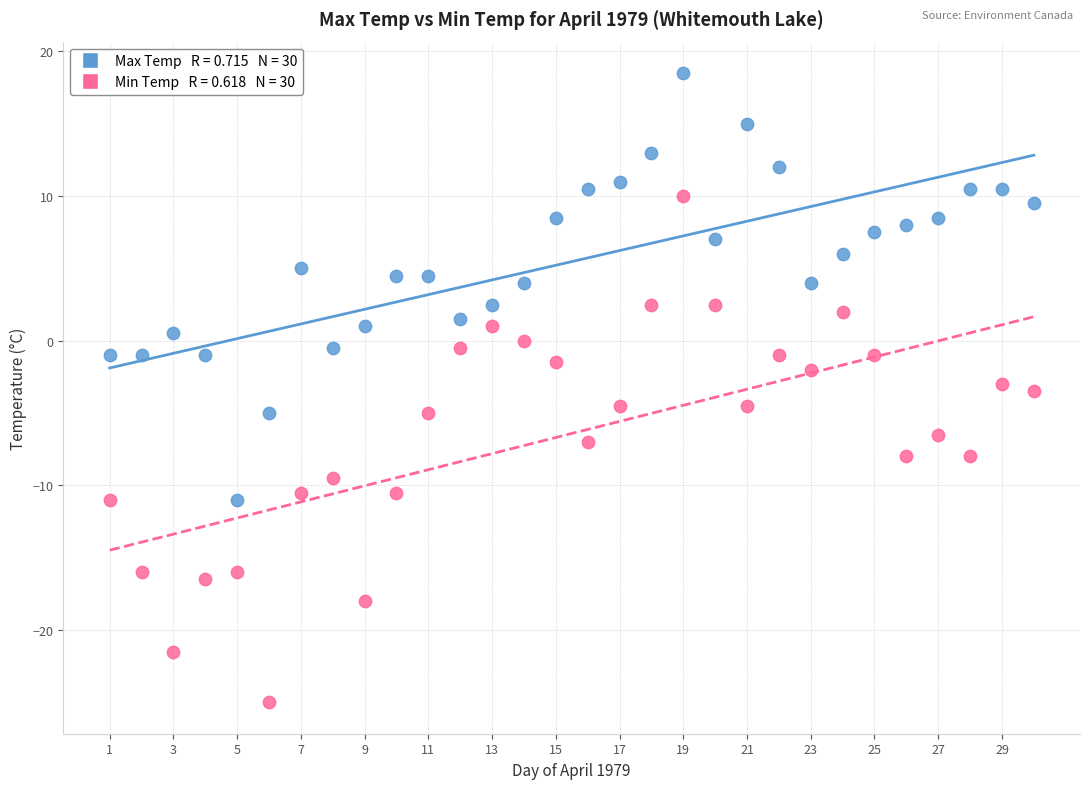

Across all data points, what is the range of Y values (max minus min)?

43.5